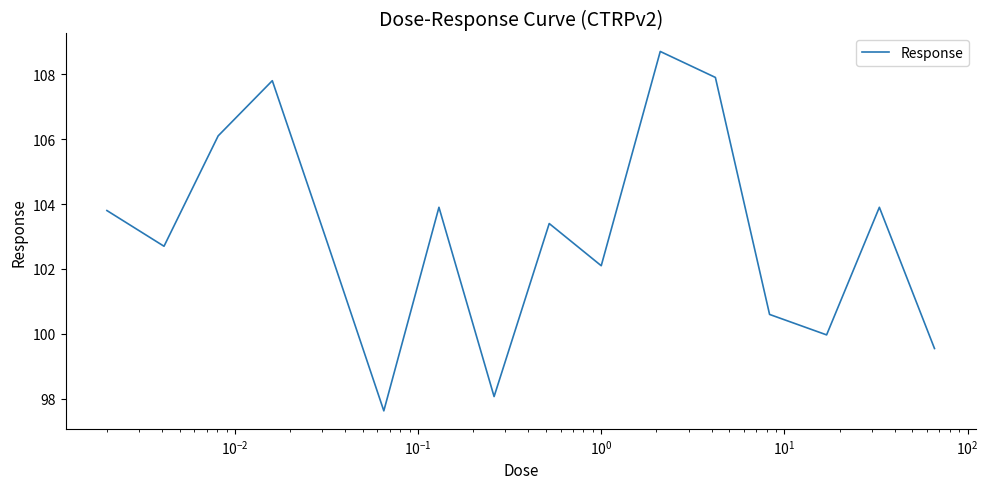

What is the difference between the maximum and minimum values?

11.1